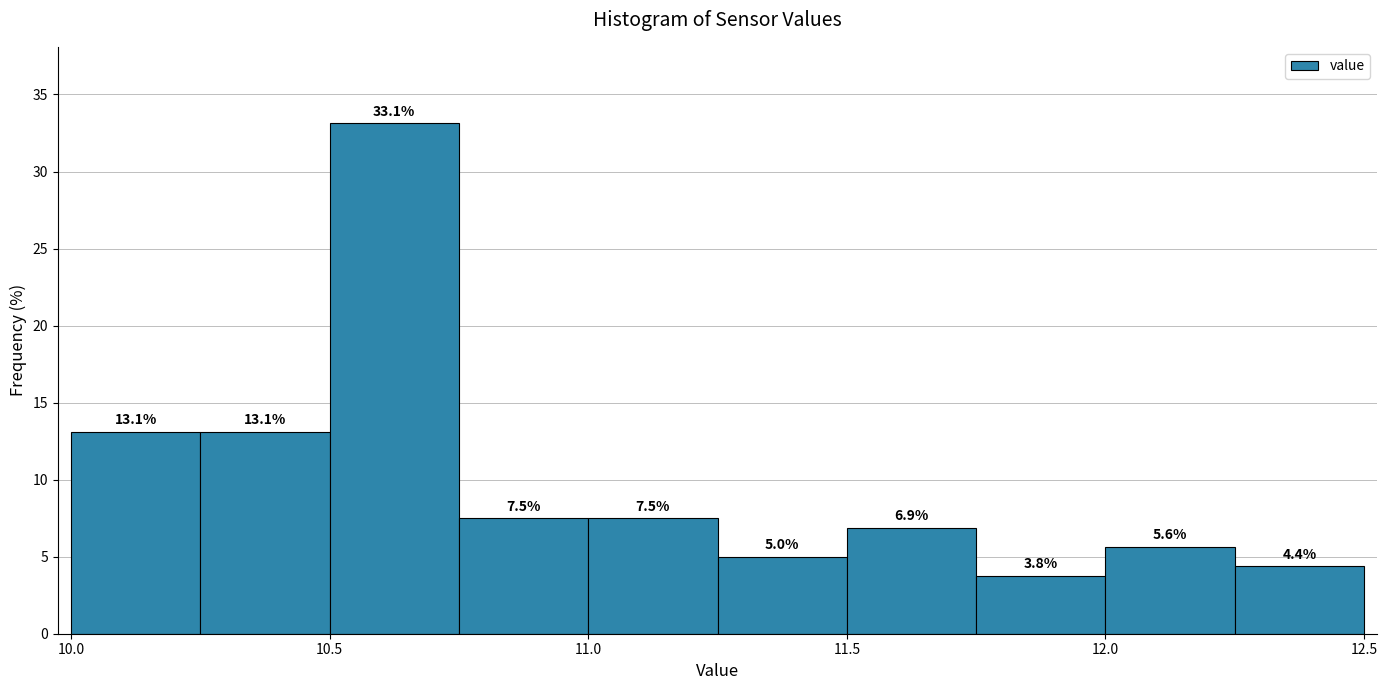

Reading left to right, transcribe this chart: for each bar, give the range it covers on the x-axis and its height.

10.00 to 10.25: 13.1
10.25 to 10.50: 13.1
10.50 to 10.75: 33.1
10.75 to 11.00: 7.5
11.00 to 11.25: 7.5
11.25 to 11.50: 5.0
11.50 to 11.75: 6.9
11.75 to 12.00: 3.8
12.00 to 12.25: 5.6
12.25 to 12.50: 4.4